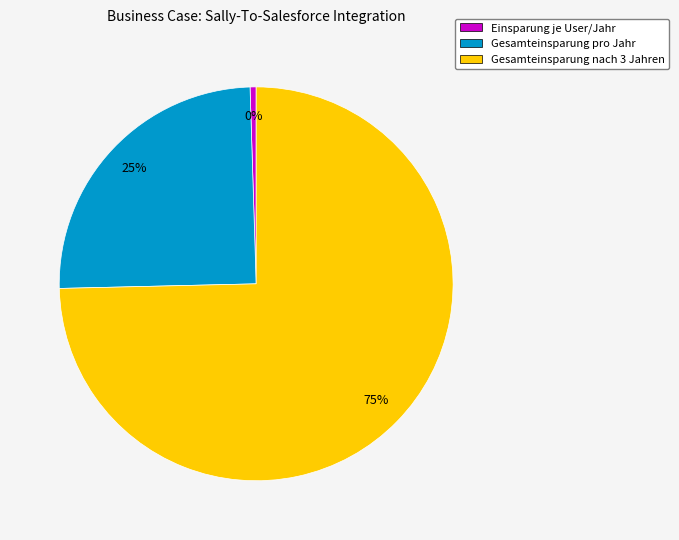

What is the largest slice in the pie chart?

Gesamteinsparung nach 3 Jahren